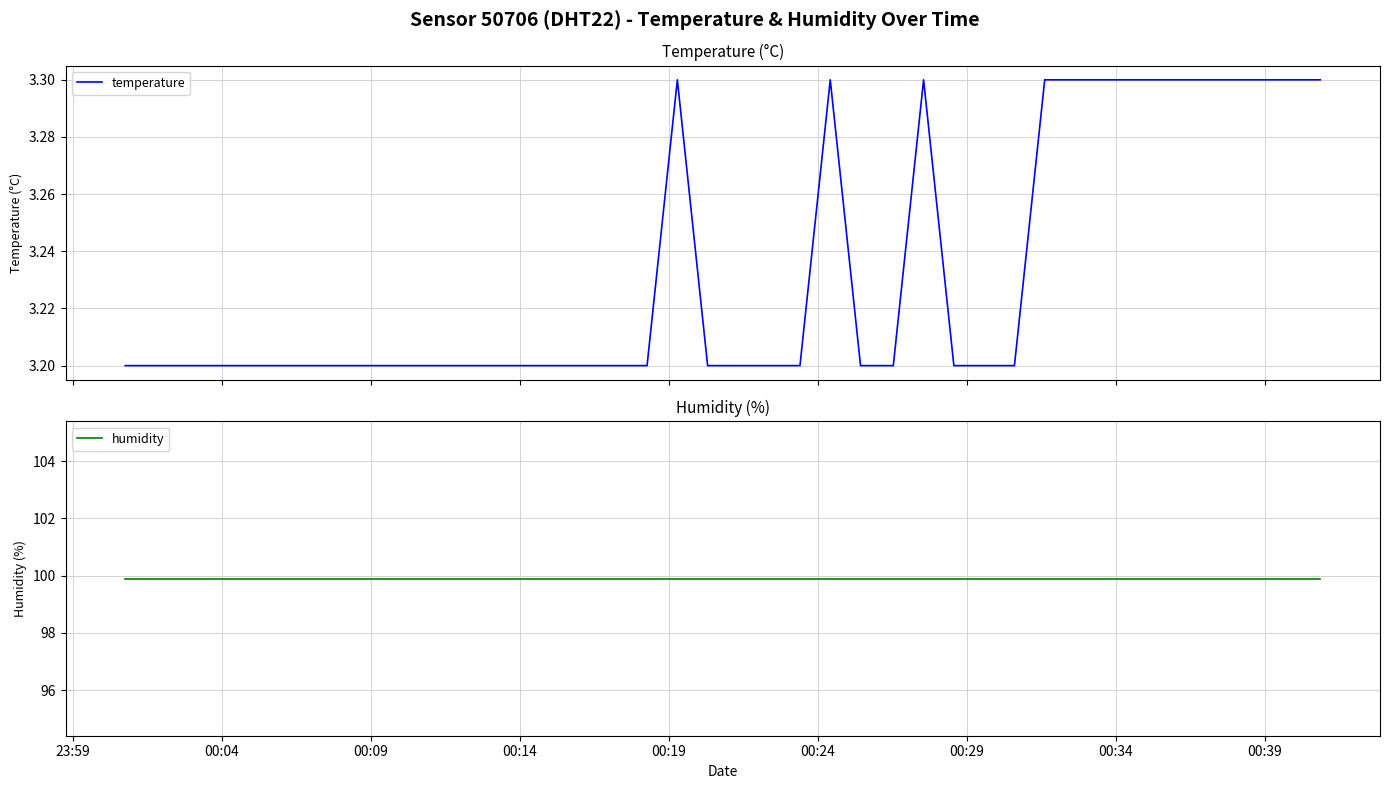

What is the minimum value for temperature?

3.2